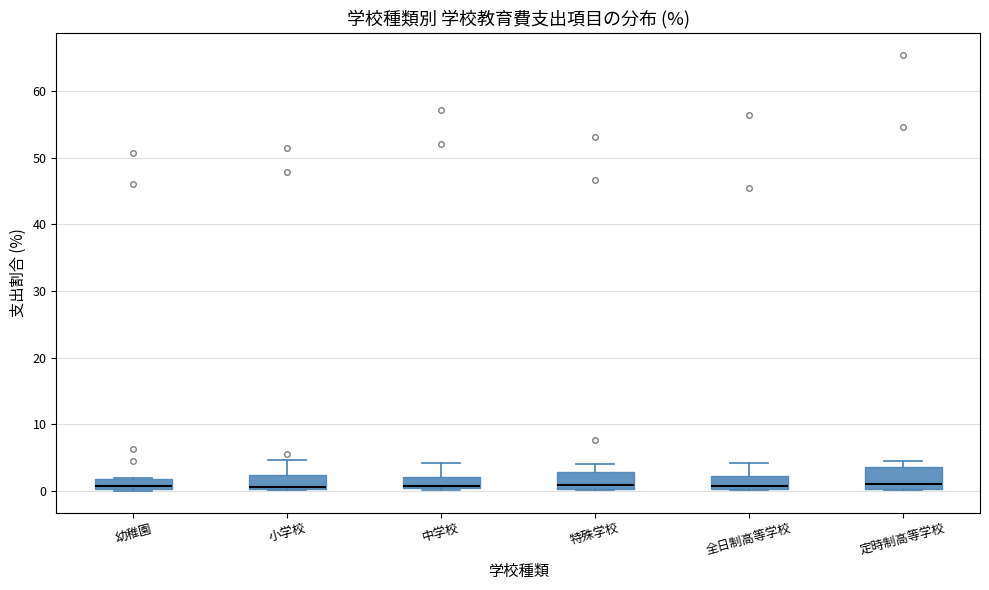

Where does the median line of the box for 幼稚園 sit on the y-axis? The values are not printed on the chart, so give them approximately, as read against the axis.

1